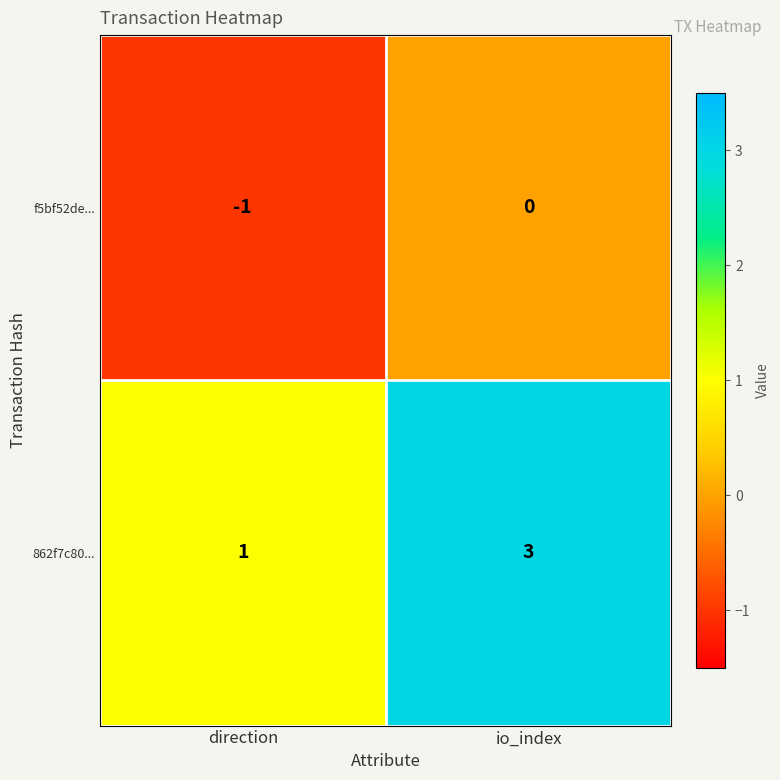

Reading left to right, transcribe all the data shown in this chart.

f5bf52de...: direction=-1	io_index=0
862f7c80...: direction=1	io_index=3